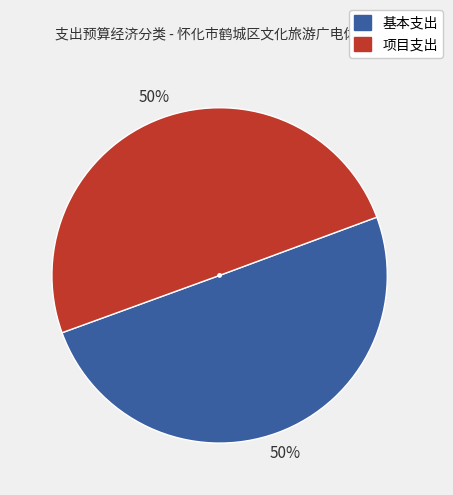

What percentage is the 基本支出 slice, to the nearest percent?

50%